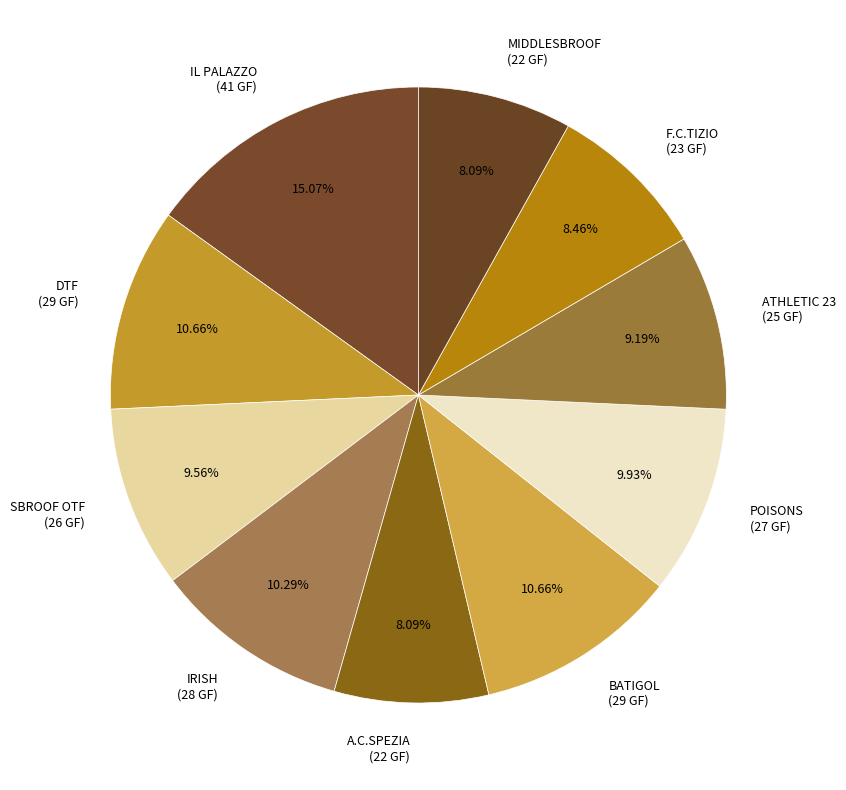

Does any single category account for the majority?

No